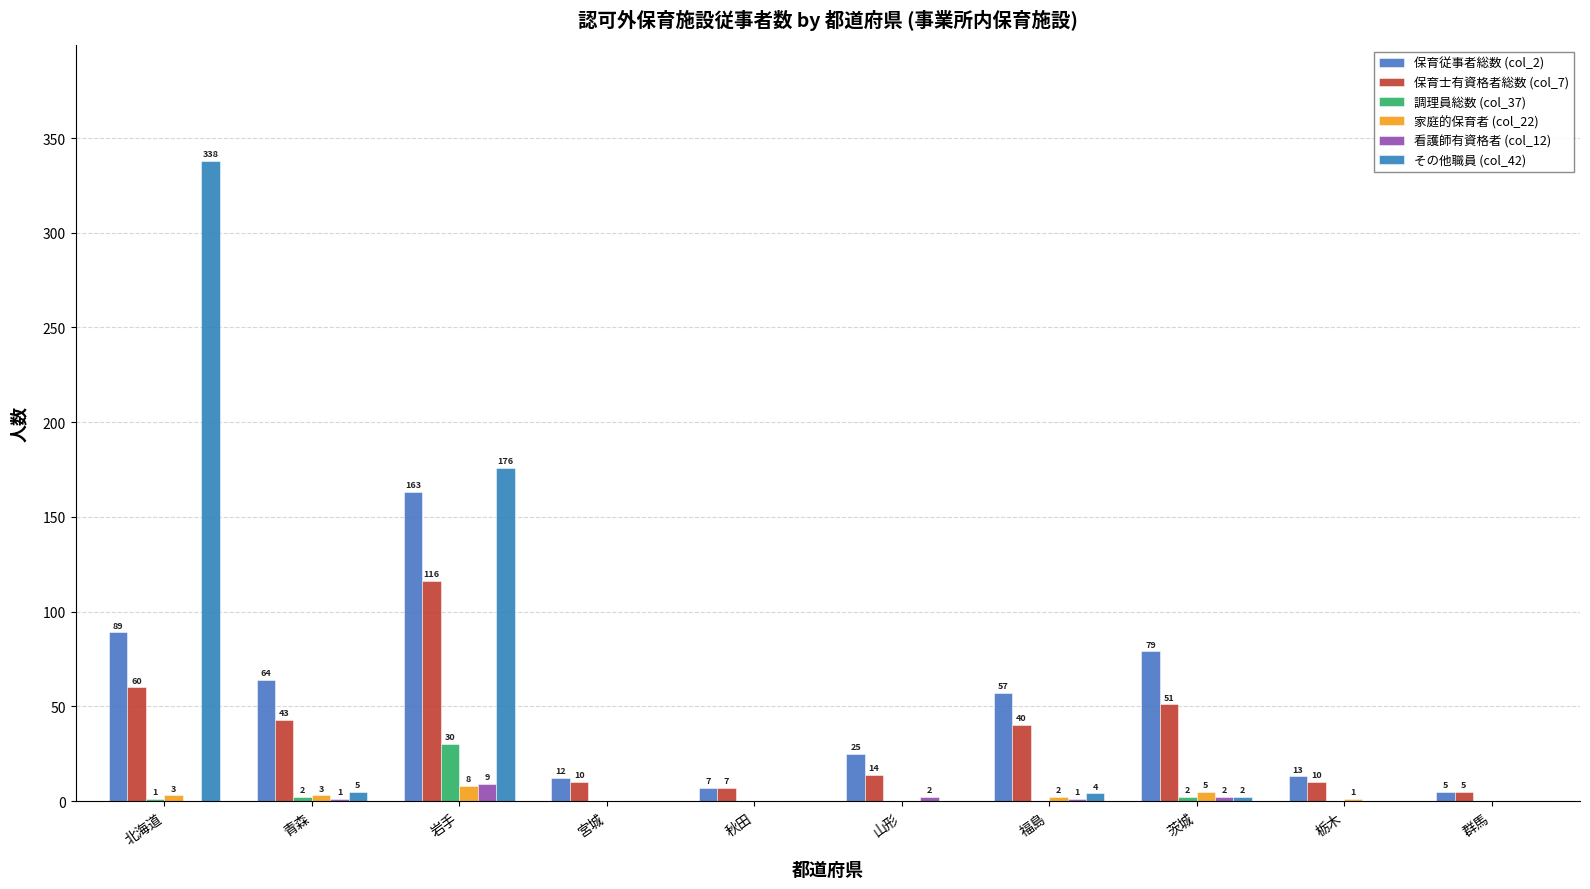

How many series are shown in this chart?

6